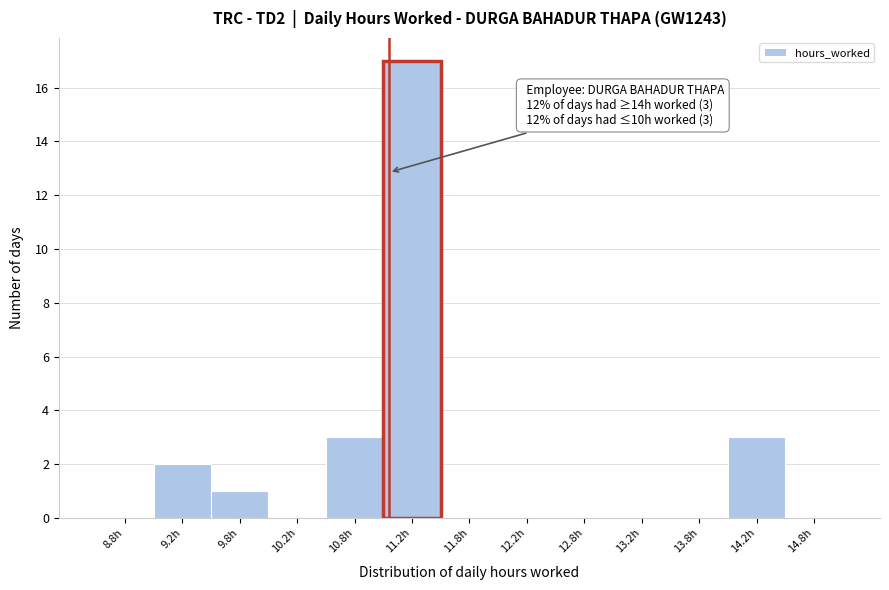

Which range on the x-axis has the tallest bar?

11.0 to 11.5